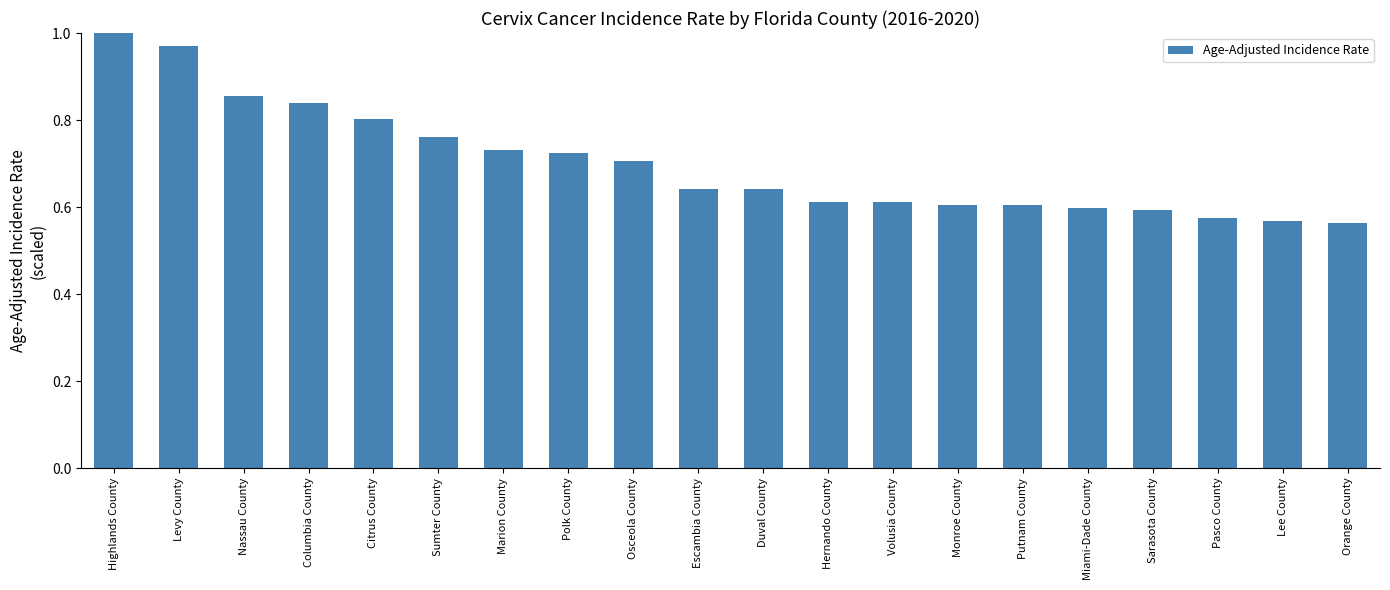

Which label corresponds to the largest value in the chart?

Highlands County